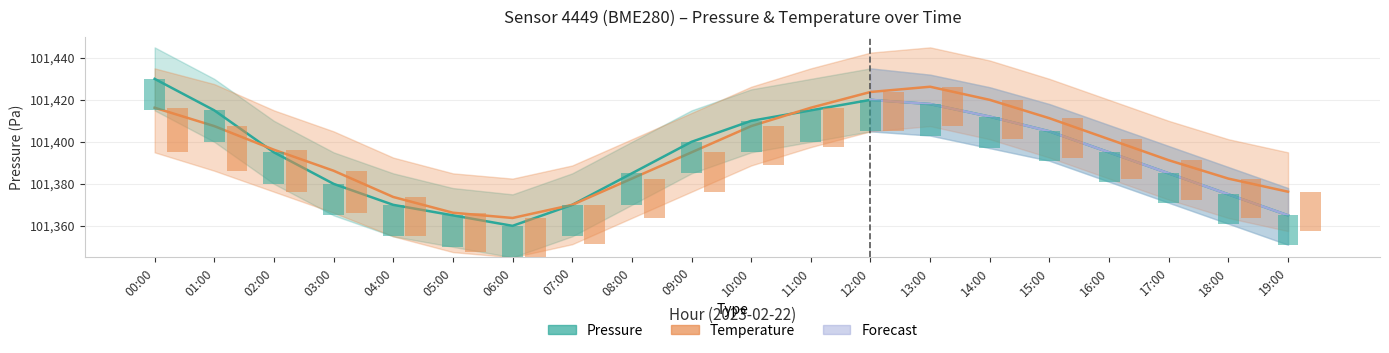

What position from the left is 09:00?

10